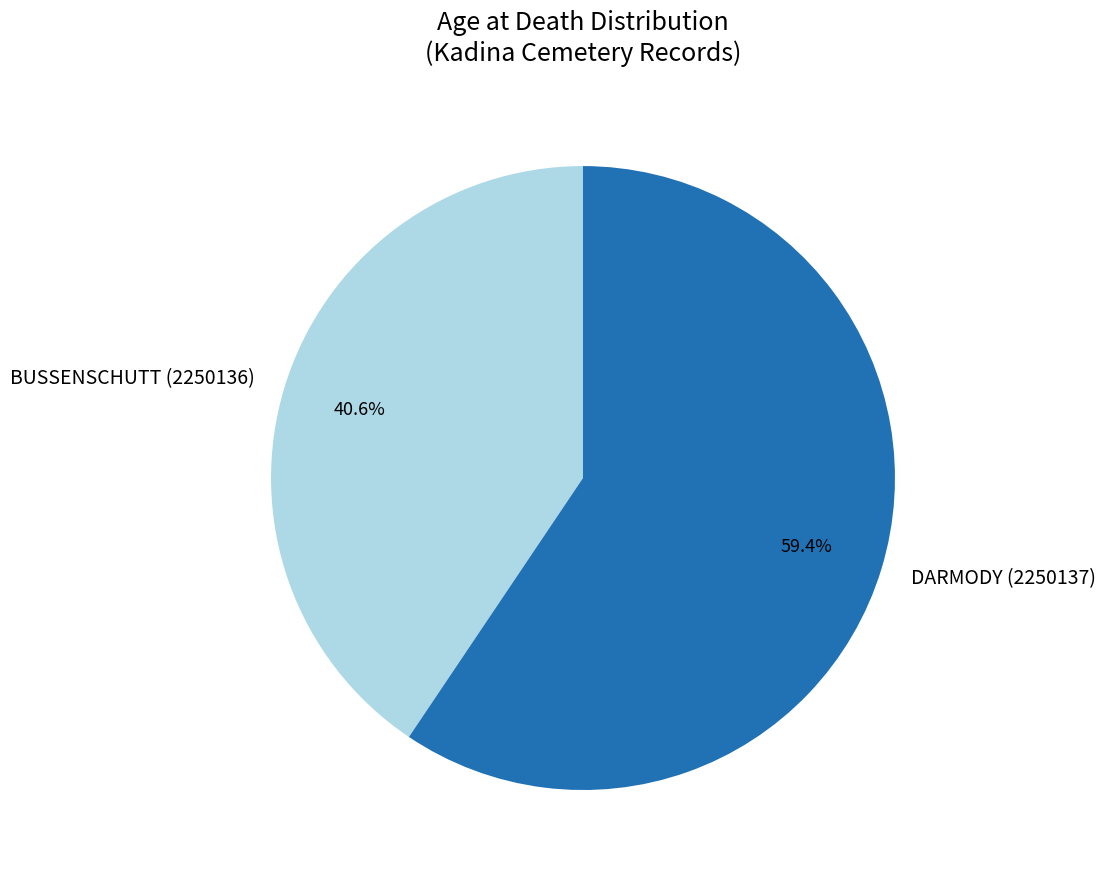

Which category has the biggest portion of the pie?

DARMODY (2250137)